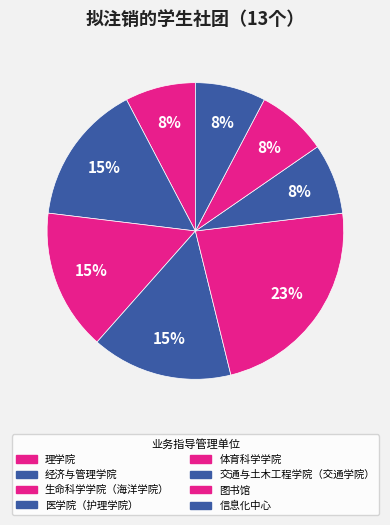

How many segments does this pie chart have?

8